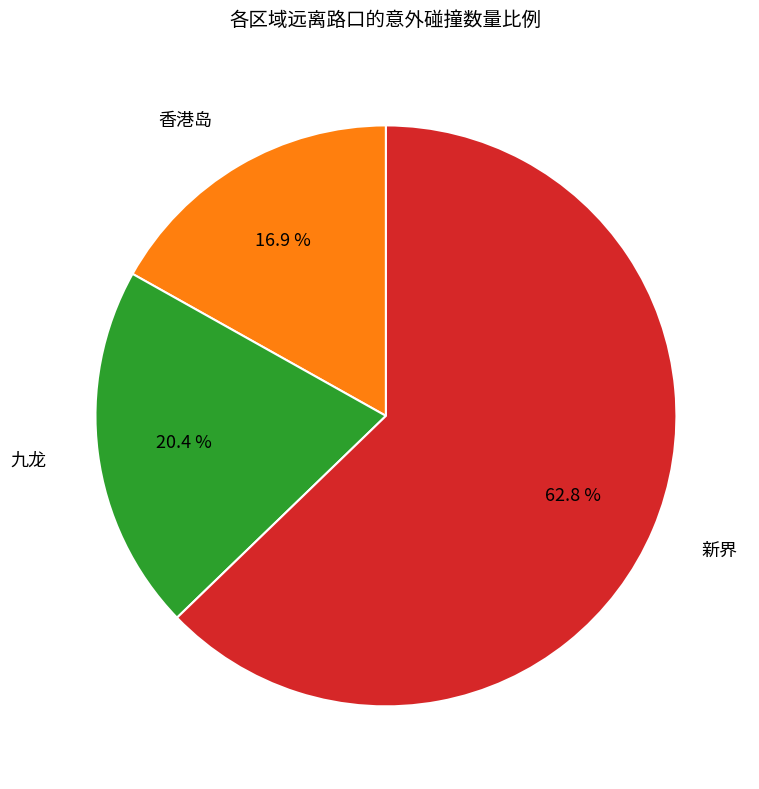

Does any single category account for the majority?

Yes